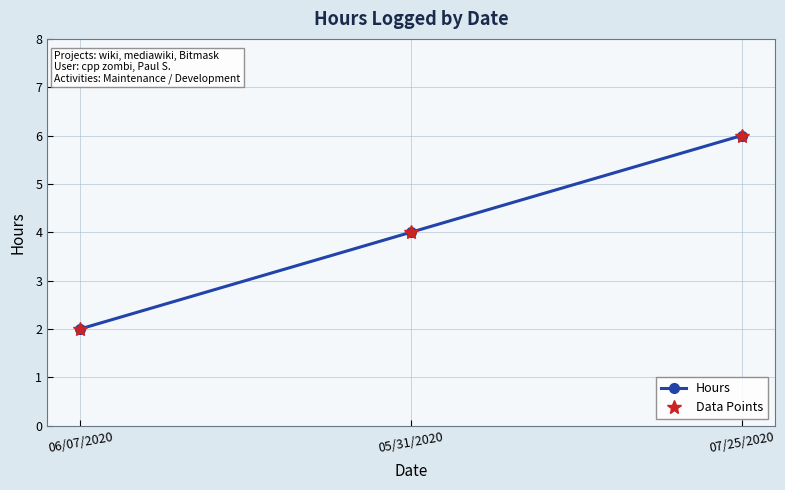

Does the chart have visible grid lines?

Yes